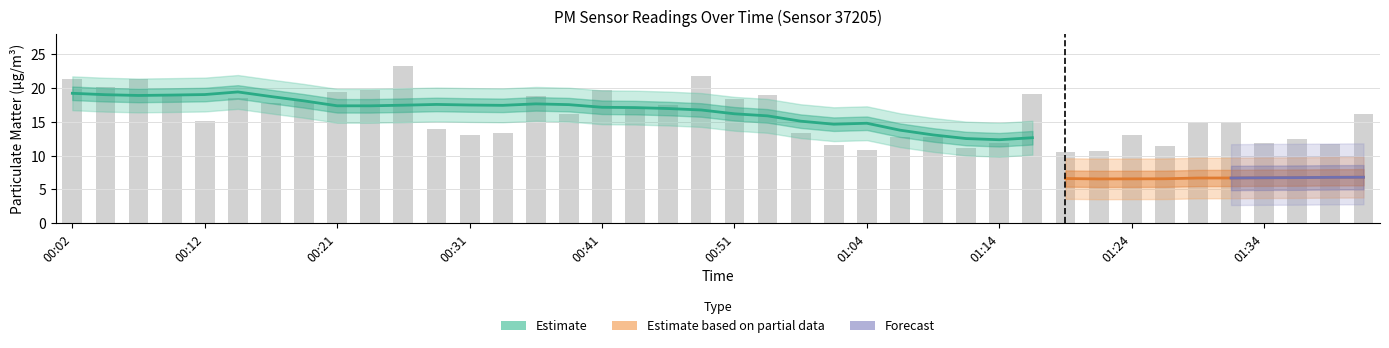

Reading right to left, list all the values displayed in this chart.

16.2	11.7	12.4	11.9	15.0	14.8	11.4	13.1	10.7	10.6	19.1	11.9	11.1	12.8	12.7	10.9	11.5	13.3	19.0	18.4	21.8	17.6	16.8	19.7	16.2	18.9	13.3	13.0	13.9	23.3	19.7	19.4	18.1	17.8	18.5	15.2	18.9	21.3	20.1	21.4